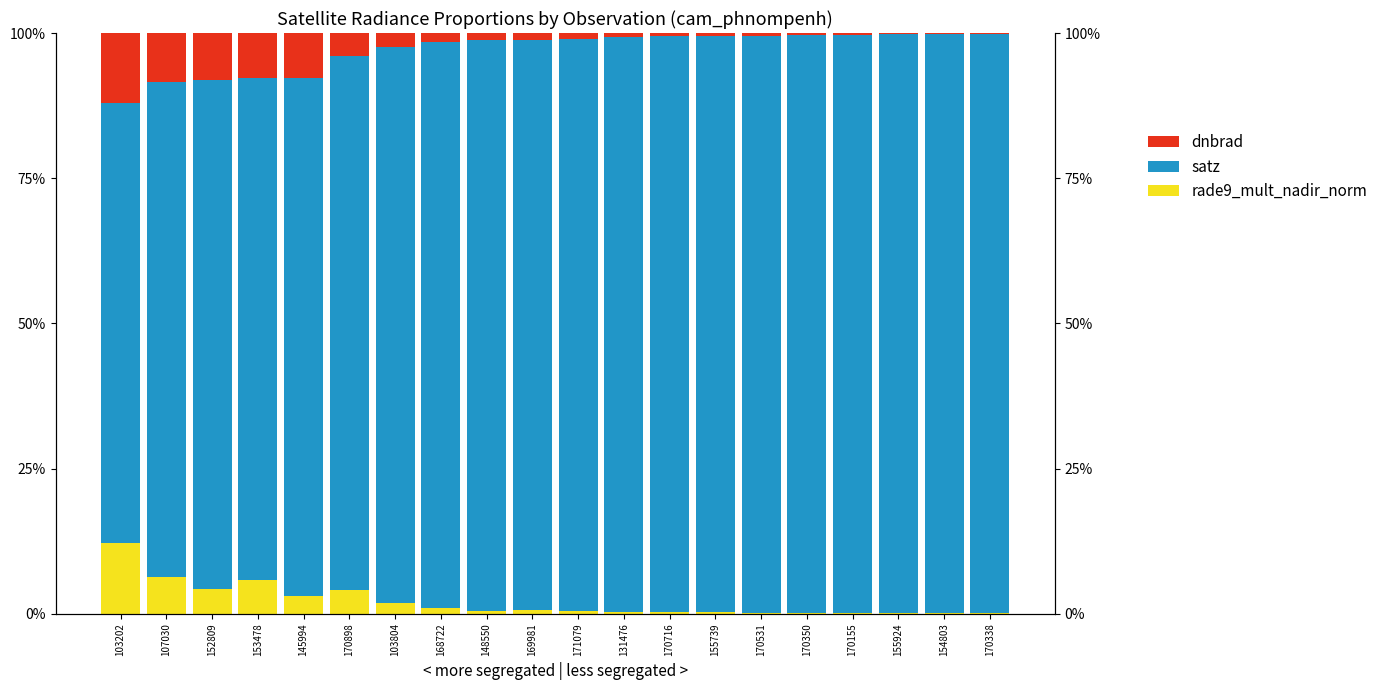

Which category has the highest value in the White series?

103202